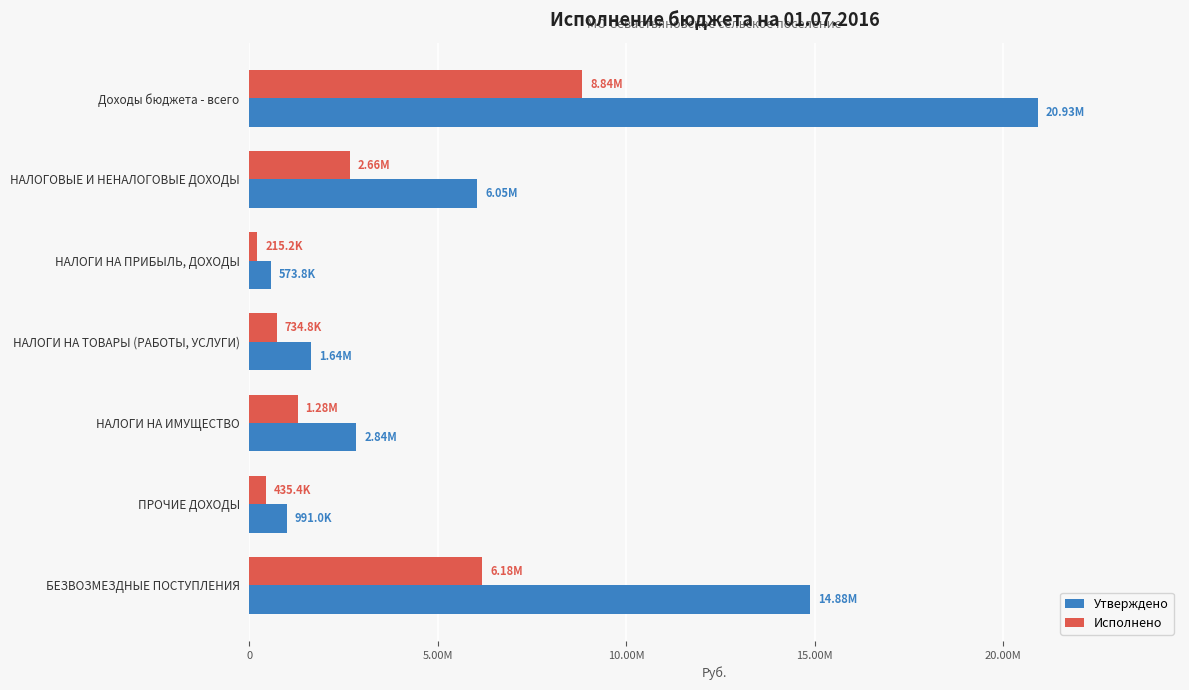

What are all the series names shown in the legend?

Утверждено, Исполнено